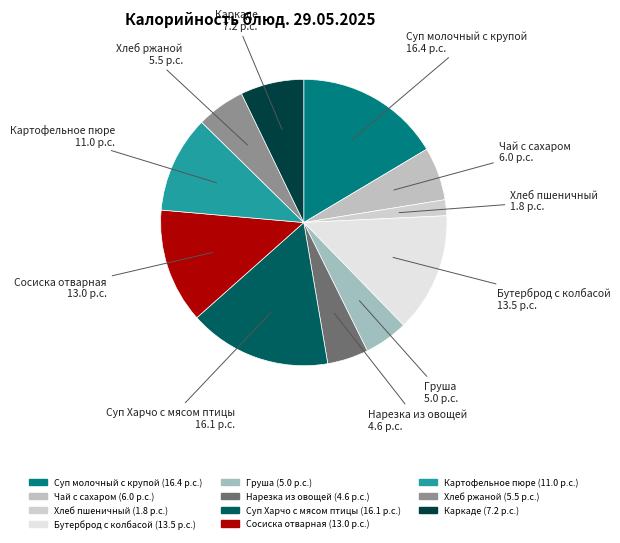

What percentage do Чай с сахаром and Хлеб ржаной together represent?

11.5%